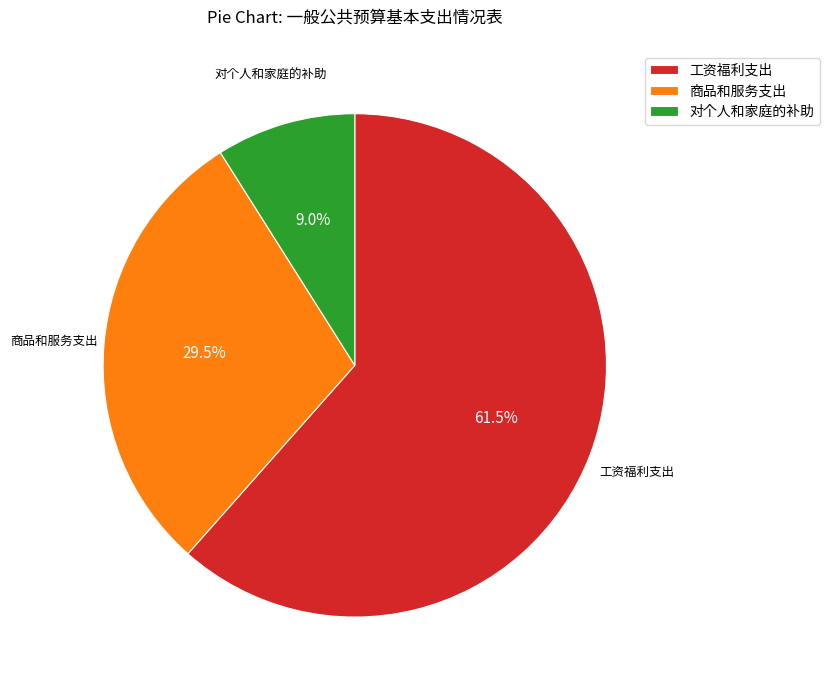

Is there any slice that represents more than half of the pie?

Yes